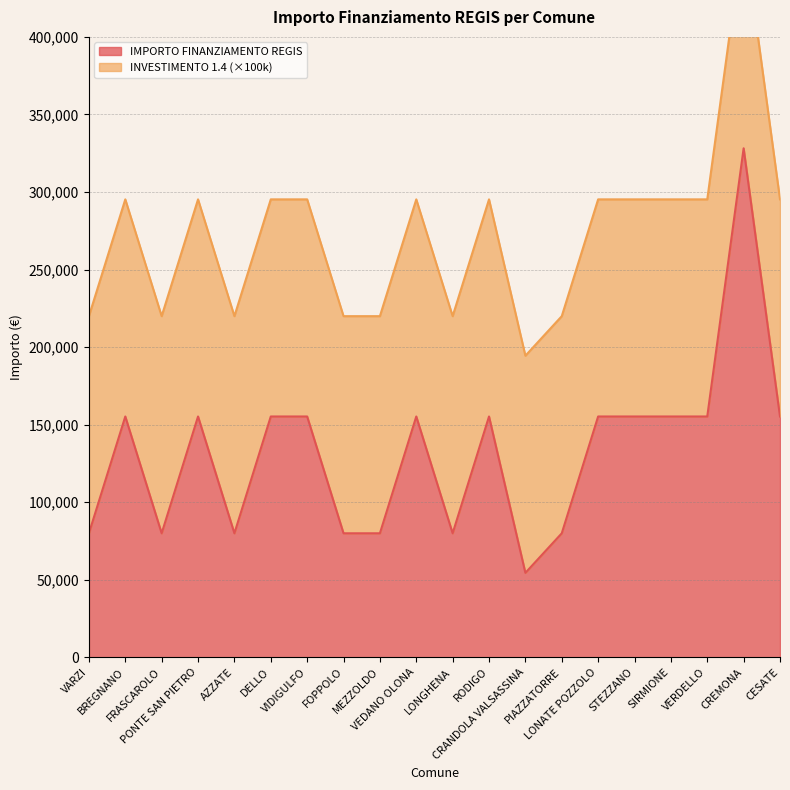

Reading right to left, list all the values displayed in this chart.

CESATE=155234	CREMONA=328160	VERDELLO=155234	SIRMIONE=155234	STEZZANO=155234	LONATE POZZOLO=155234	PIAZZATORRE=79922	CRANDOLA VALSASSINA=54412	RODIGO=155234	LONGHENA=79922	VEDANO OLONA=155234	MEZZOLDO=79922	FOPPOLO=79922	VIDIGULFO=155234	DELLO=155234	AZZATE=79922	PONTE SAN PIETRO=155234	FRASCAROLO=79922	BREGNANO=155234	VARZI=79922